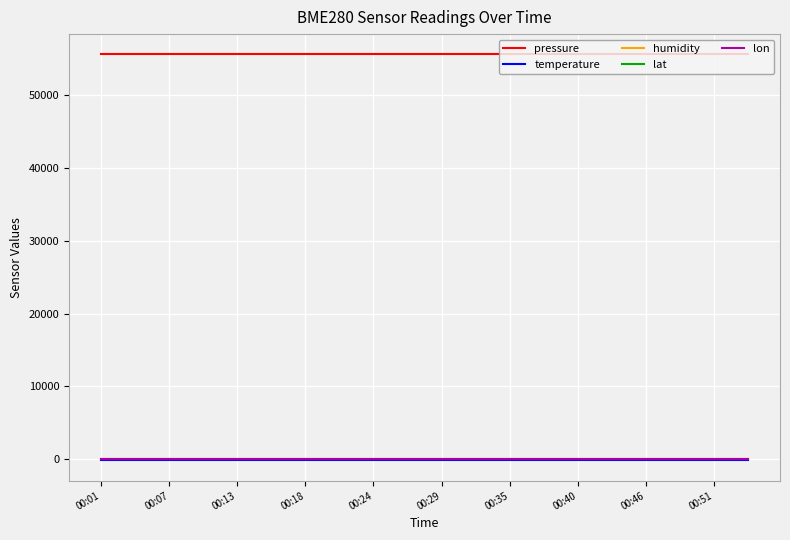

What is the greatest value displayed?

55571.5